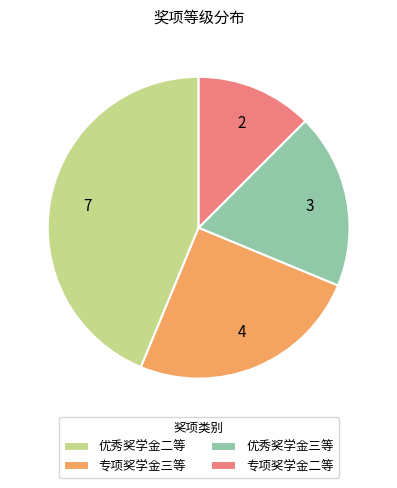

Combined, do 专项奖学金二等 and 优秀奖学金三等 account for over 50%?

No